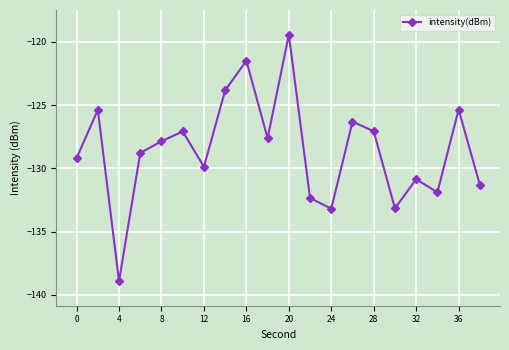

How many distinct data groups are displayed?

1